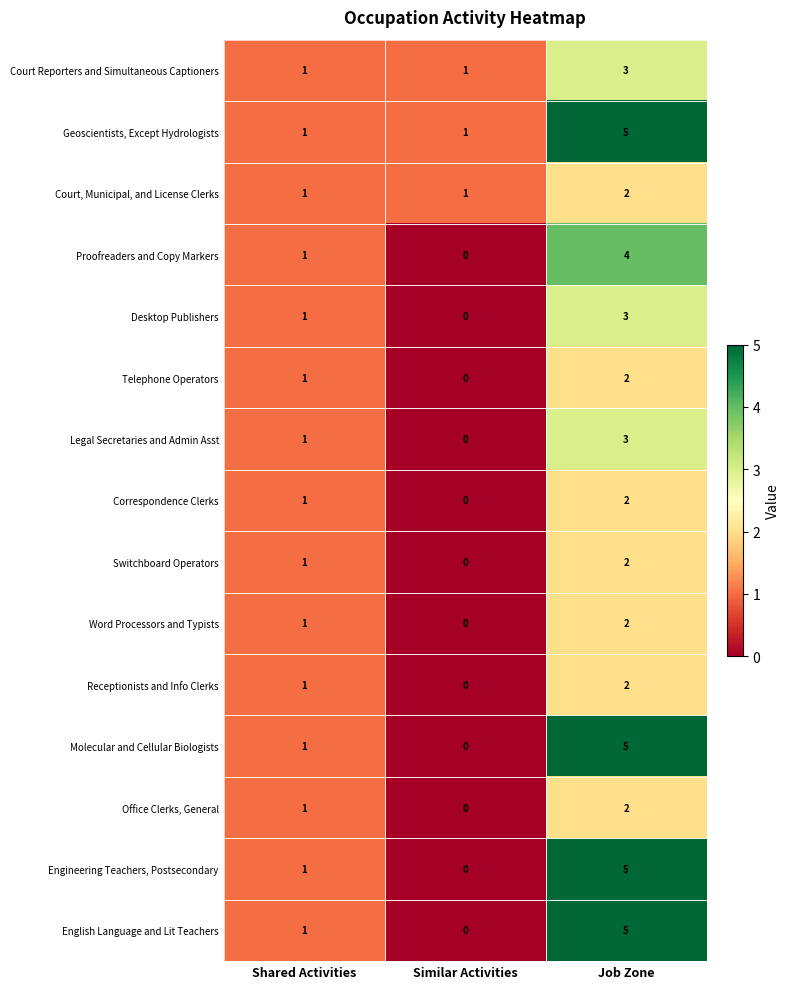

How many Legal Secretaries and Admin Asst values are between 0 and 3?

3